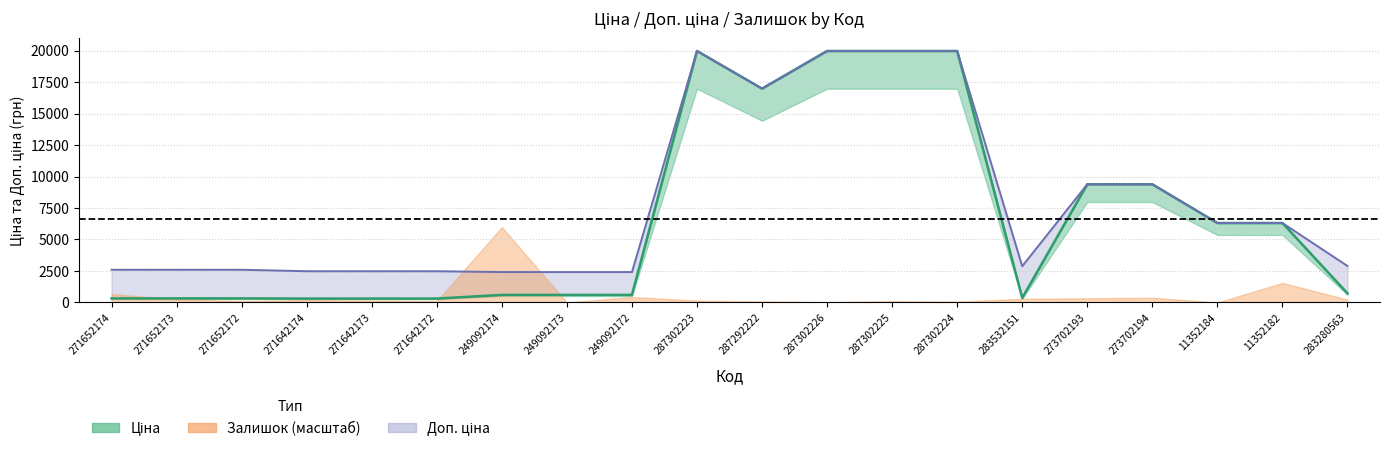

How many interior local peaks does the Ціна (центр) series have?

1